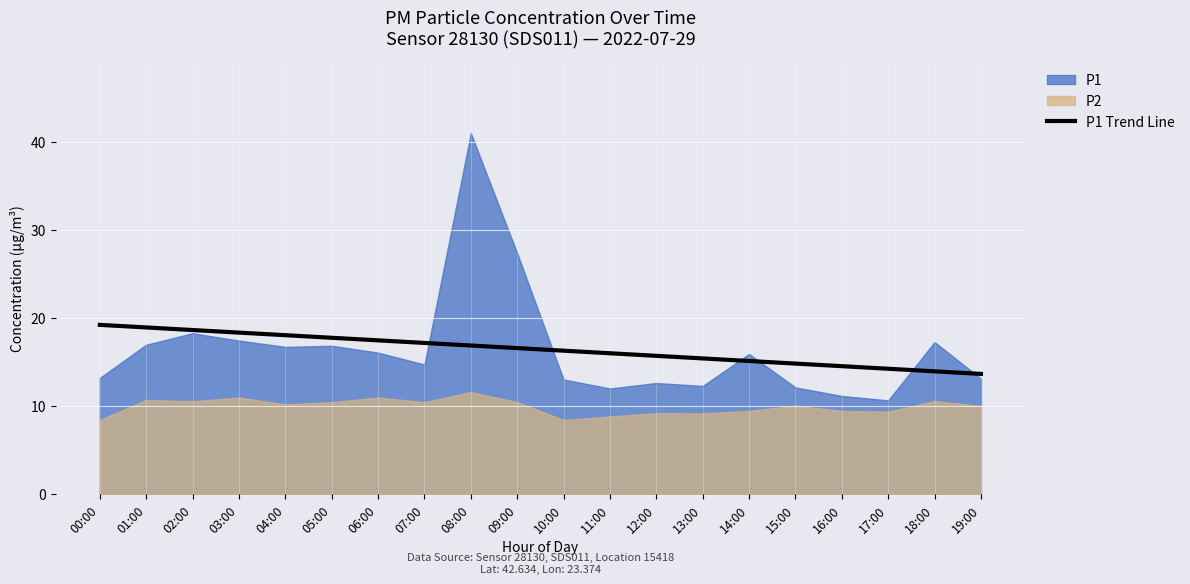

What is the sum of the values at 07:00 and 01:00?

36.1